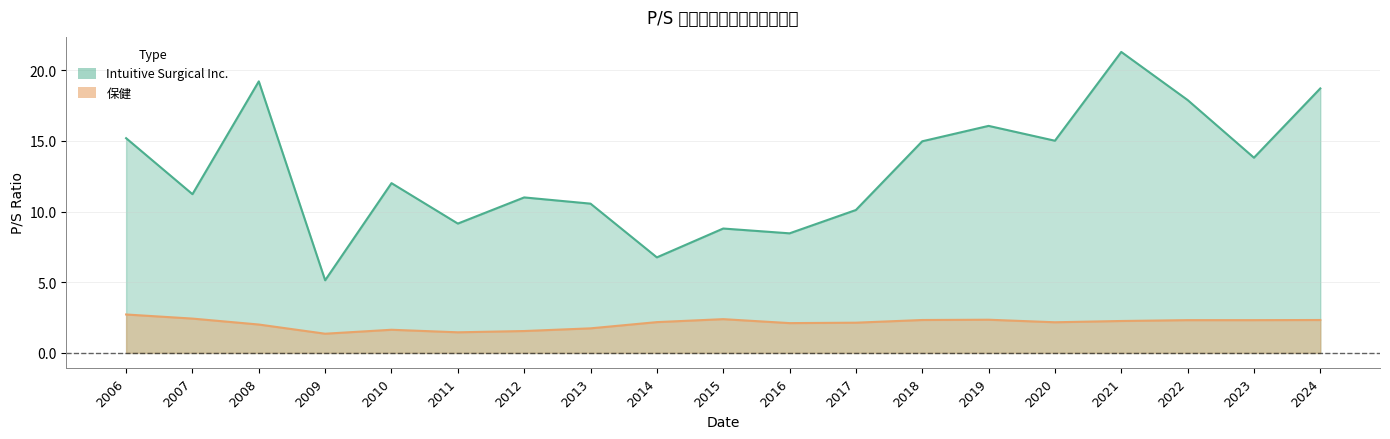

How many lines are shown in the chart?

2